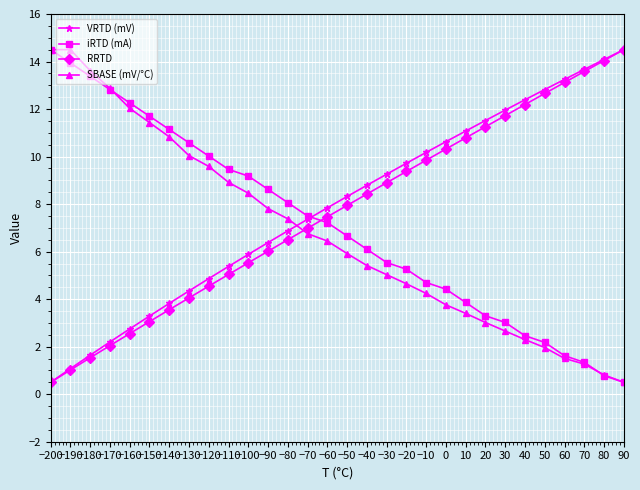

At which label does RRTD reach its peak?

90